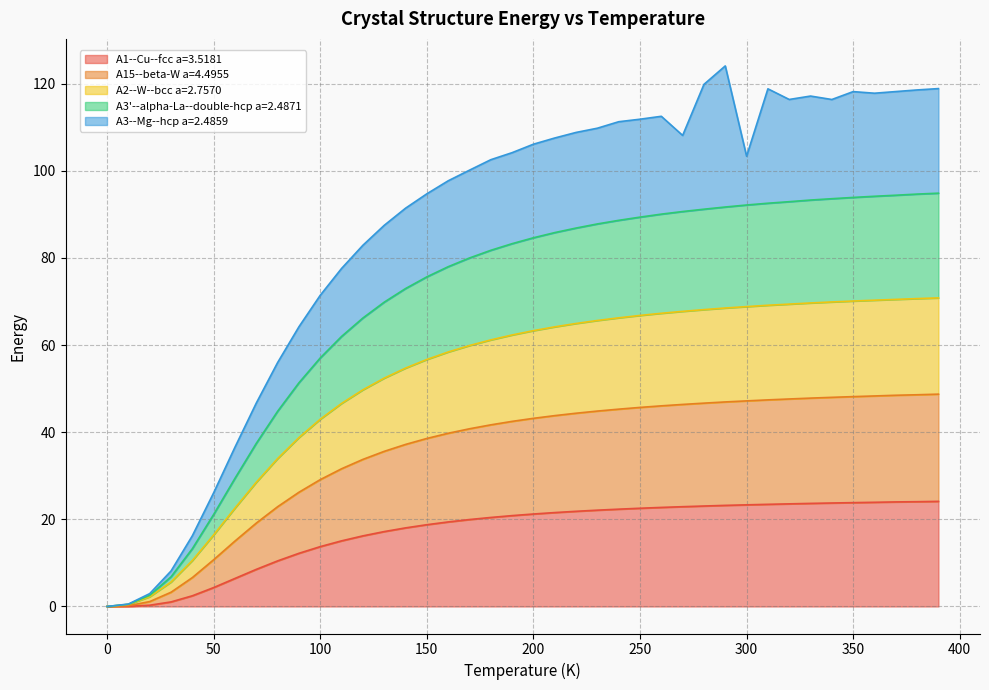

At how many categories does at least one series exceed 33?

33